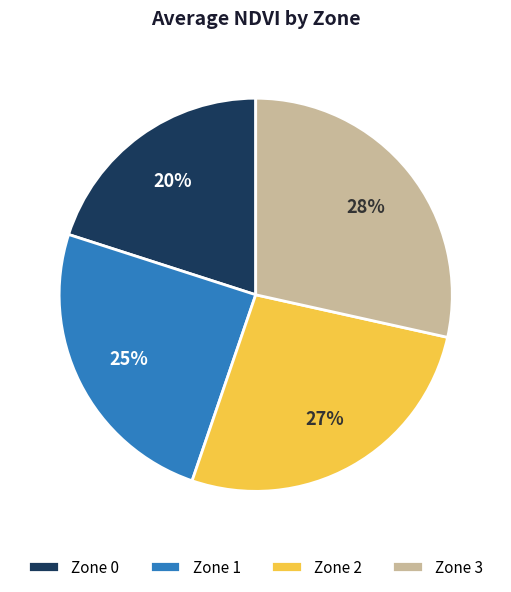

What percentage is the Zone 0 slice, to the nearest percent?

20%